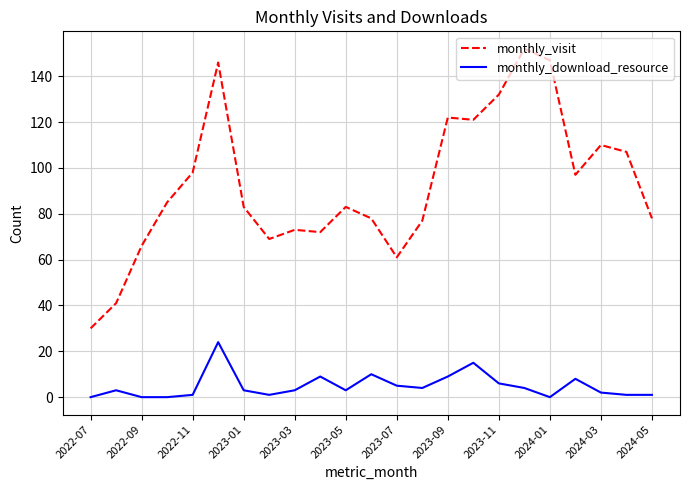

What is the sum of all monthly_visit values?

2128